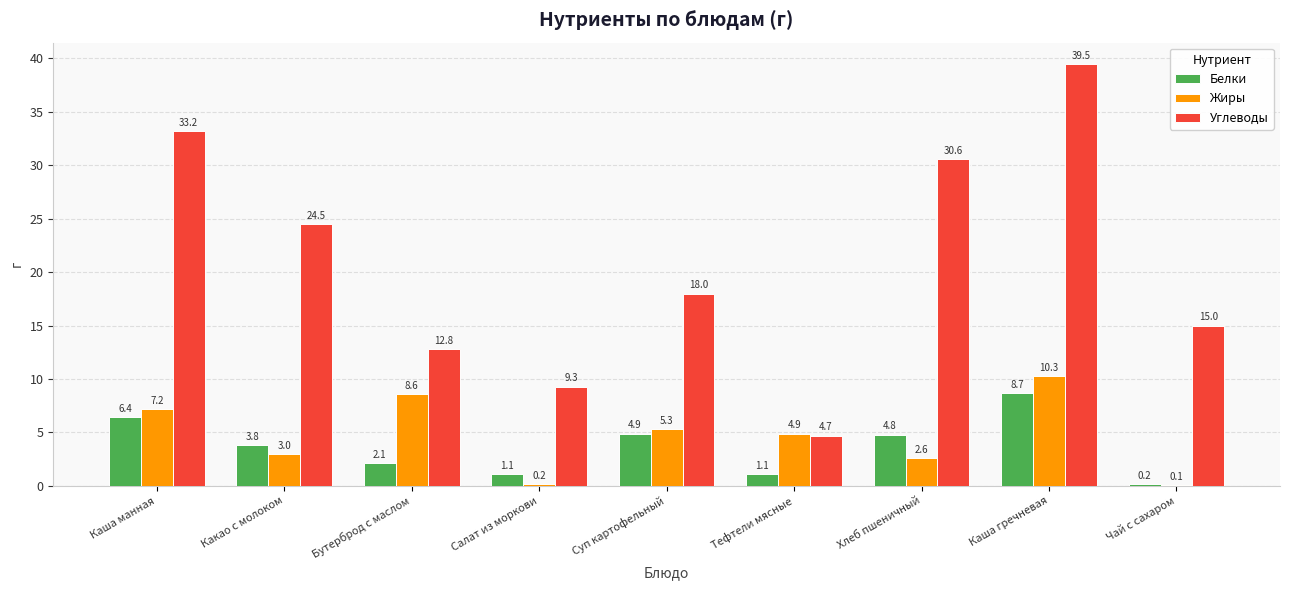

How many categories are shown in the chart?

9